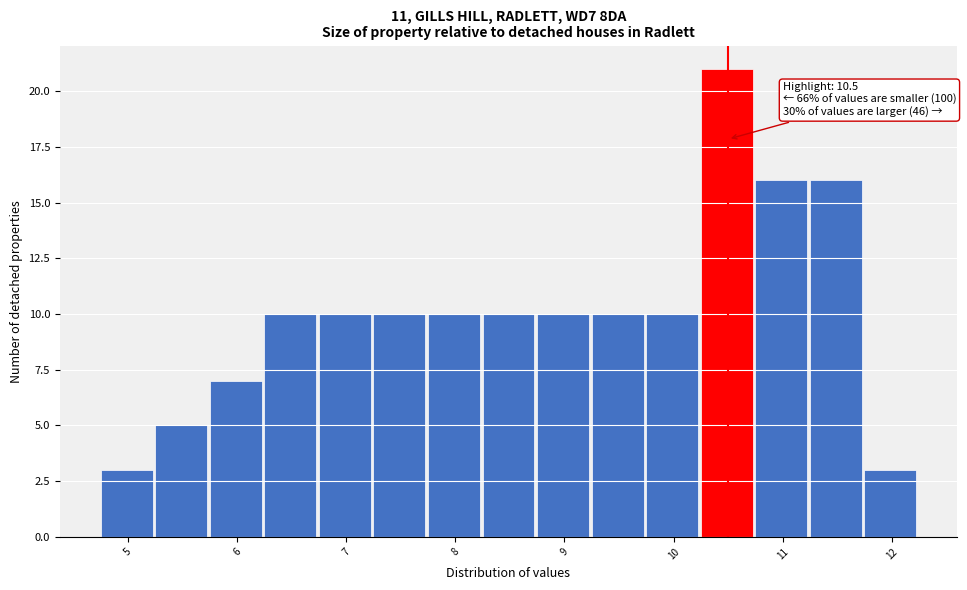

Which range on the x-axis has the tallest bar?

10.25 to 10.75